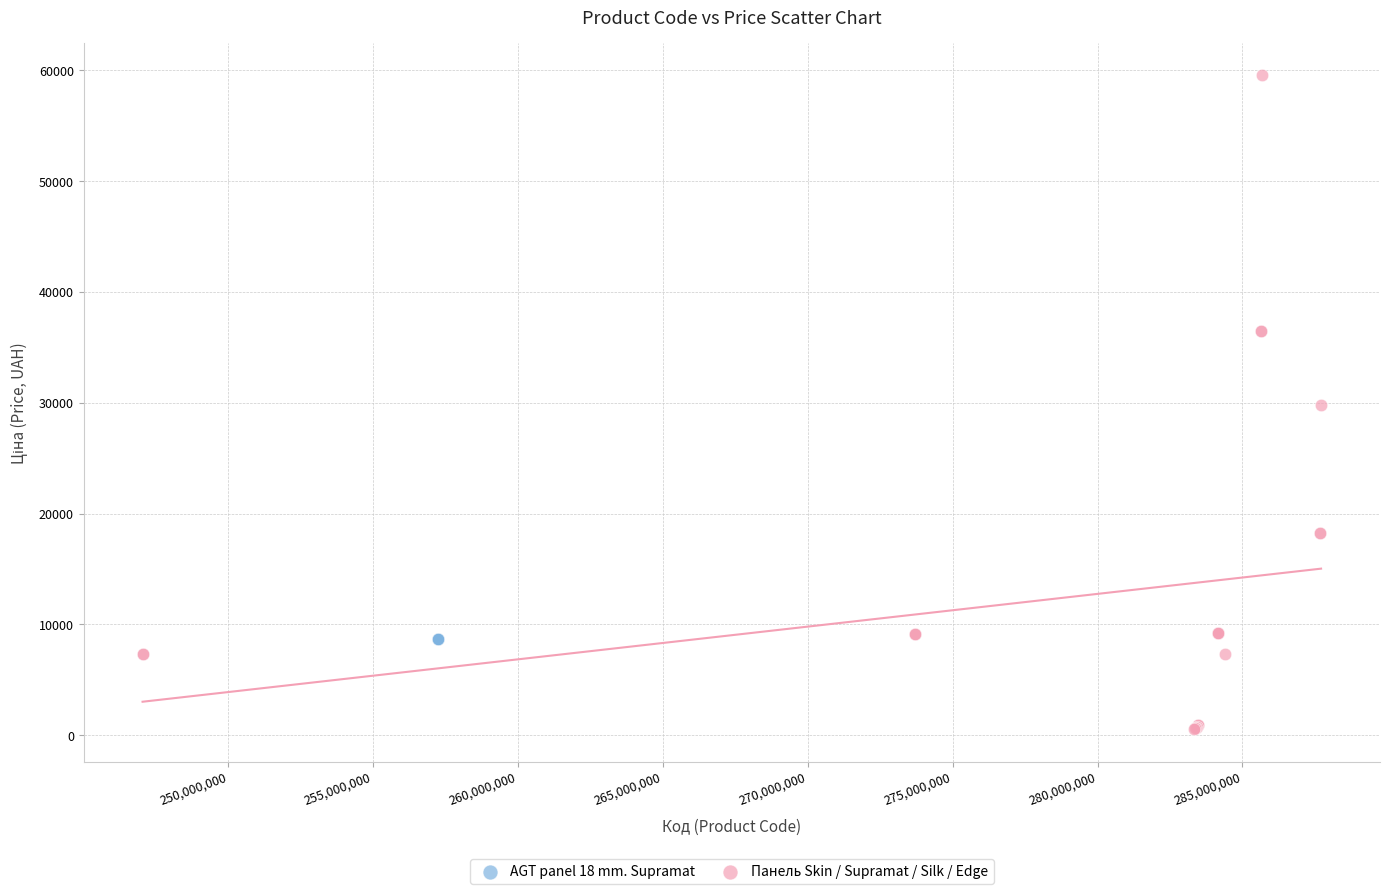

Which series contains the lowest Y value?

Панель Skin / Supramat / Silk / Edge